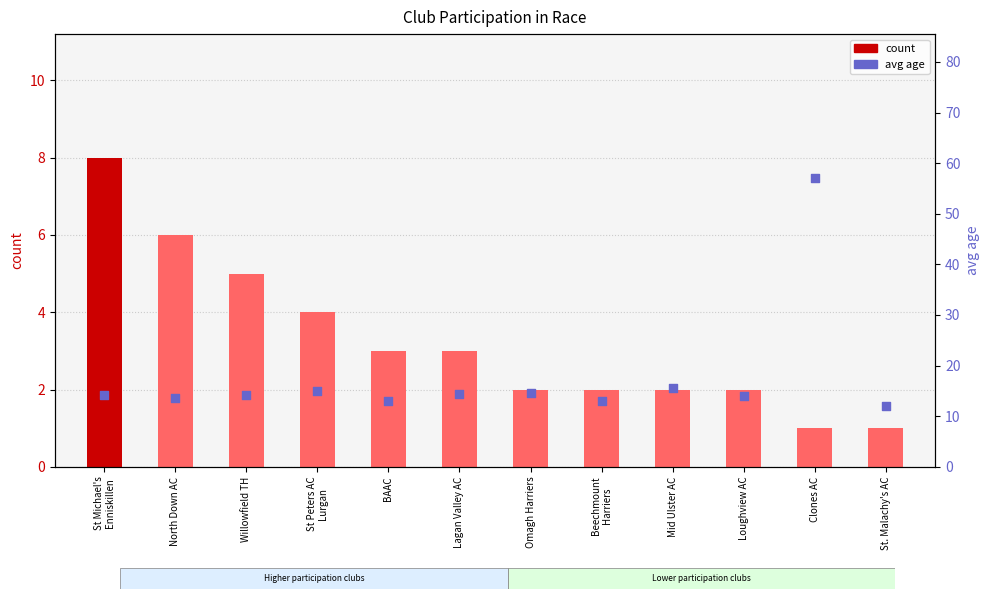

What are all the series names shown in the legend?

count, avg age